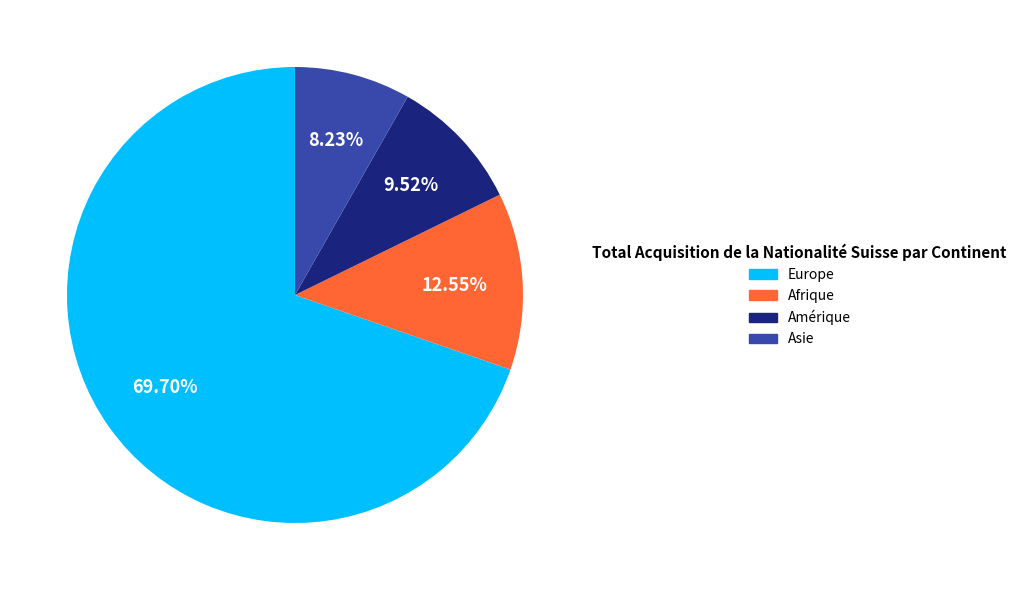

To the nearest percent, what portion does Afrique represent?

13%